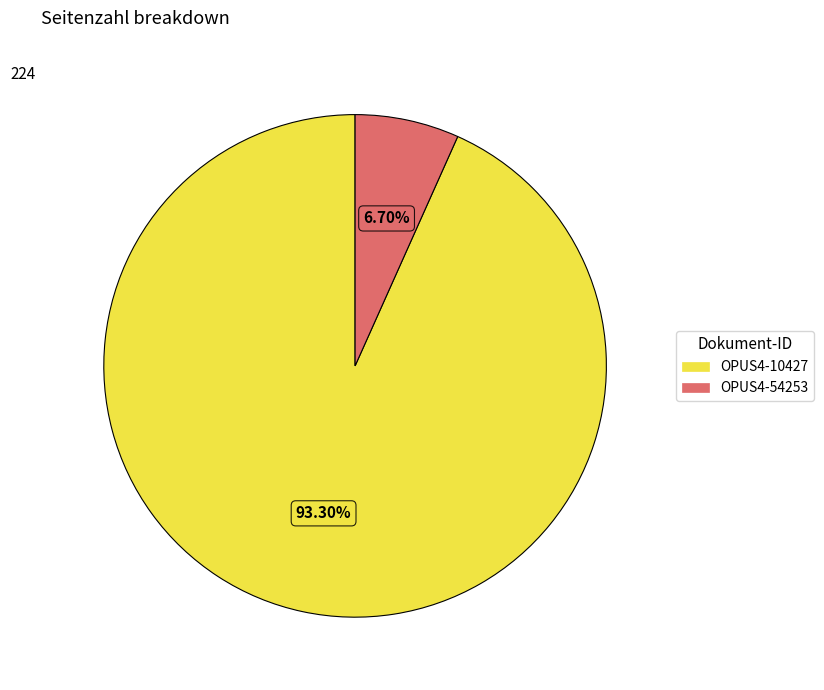

To the nearest percent, what is the difference between the largest and smallest slice percentages?

87%